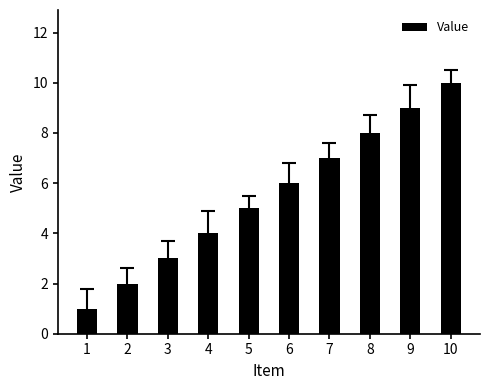

What is the value of the 7th bar from the left?

7